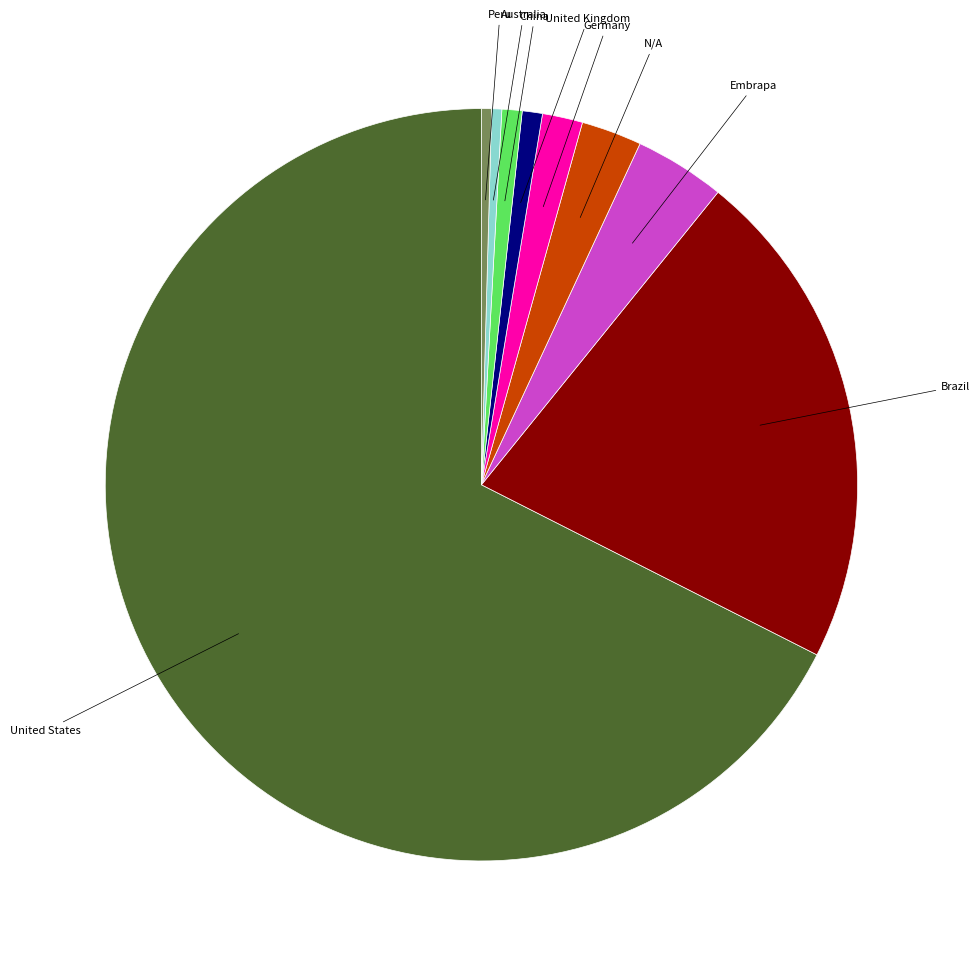

Count the number of slices in the pie.

9